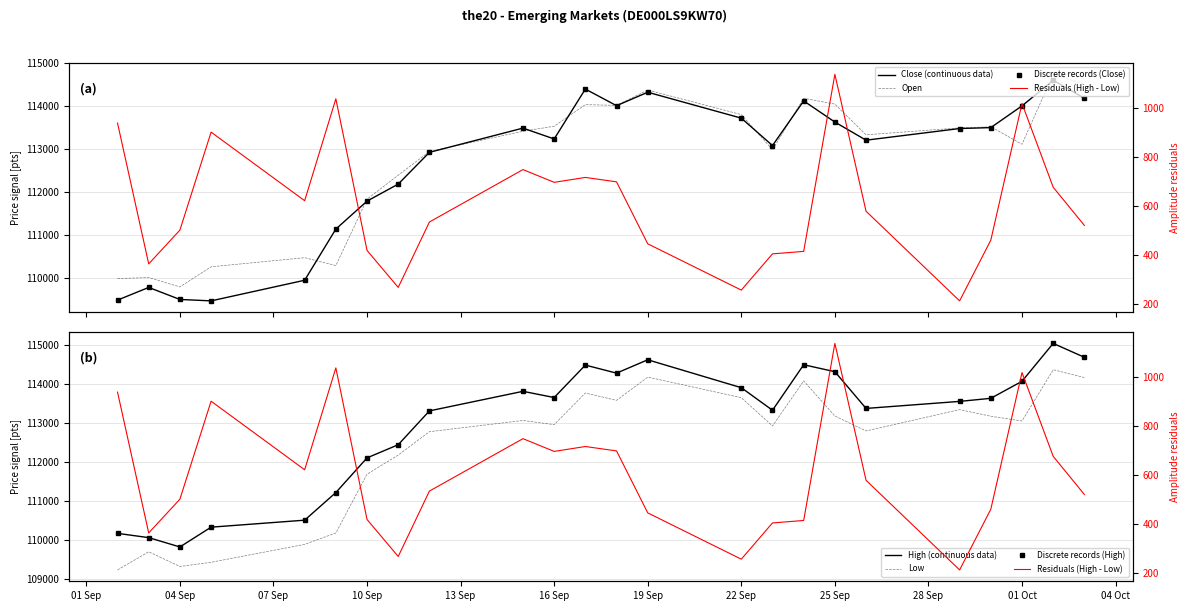

What is the label of the 11th point from the left?

16 Sep